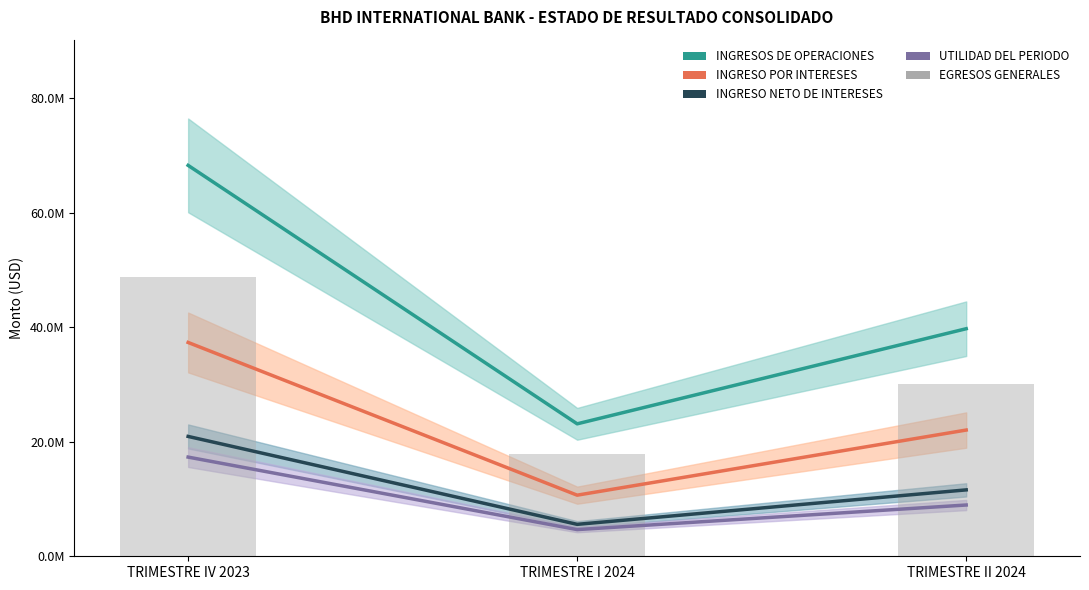

What is the difference between the EGRESOS GENERALES values at TRIMESTRE IV 2023 and TRIMESTRE I 2024?

30937067.6